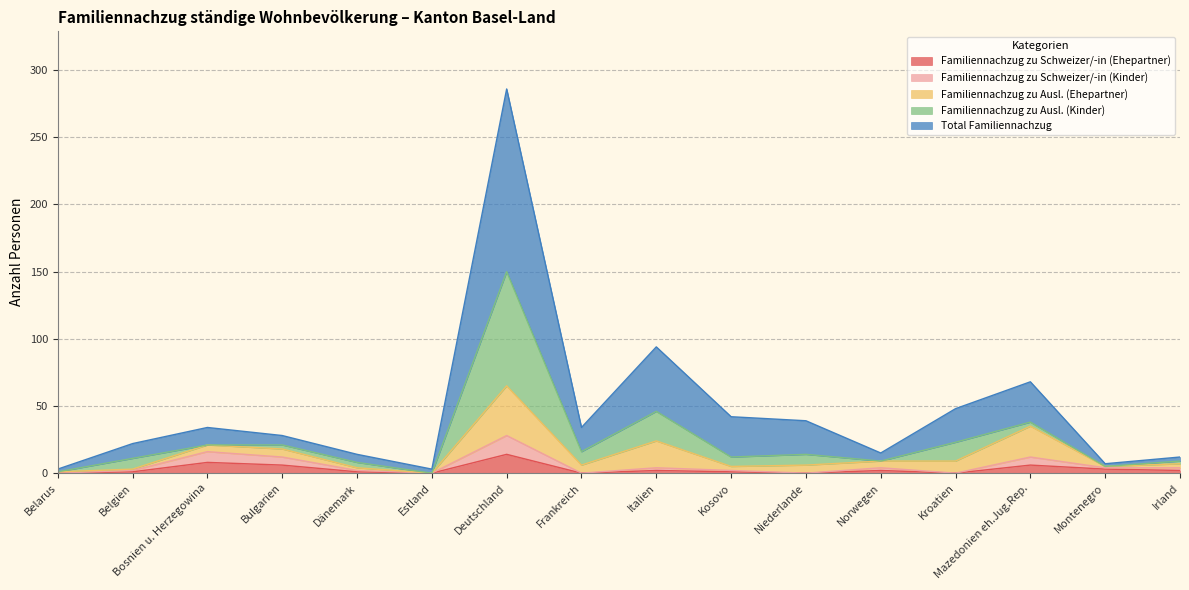

True or false: Familiennachzug zu Schweizer/-in (Kinder) and Familiennachzug zu Schweizer/-in (Ehepartner) intersect in this chart.

False